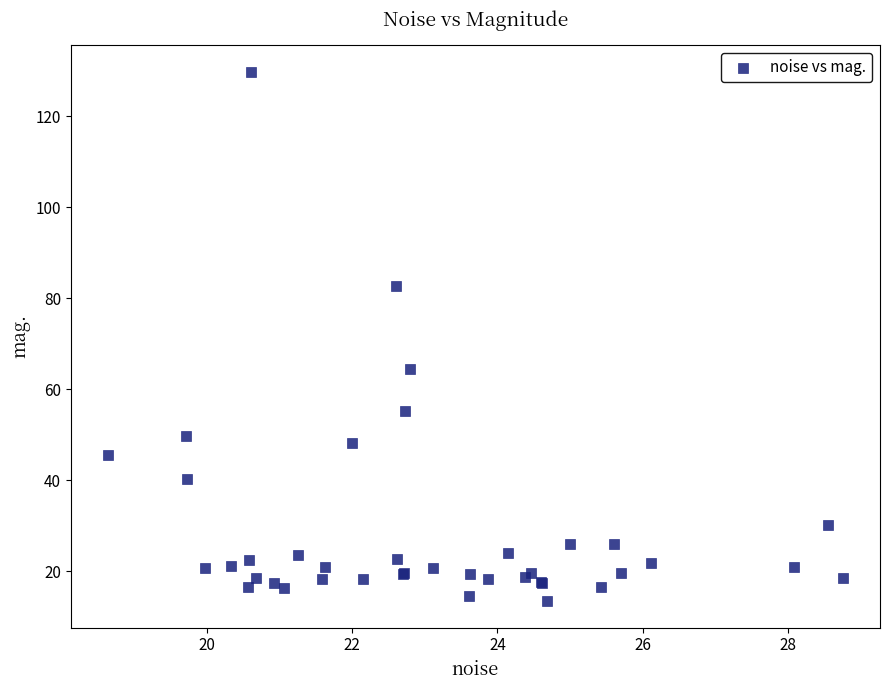

What Y value in the scatter plot is closest to 71?

64.5